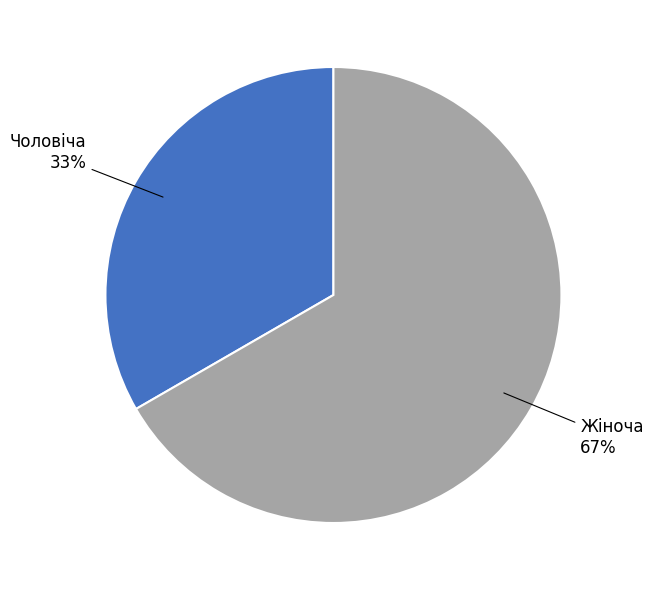

To the nearest percent, what portion does Жіноча represent?

67%